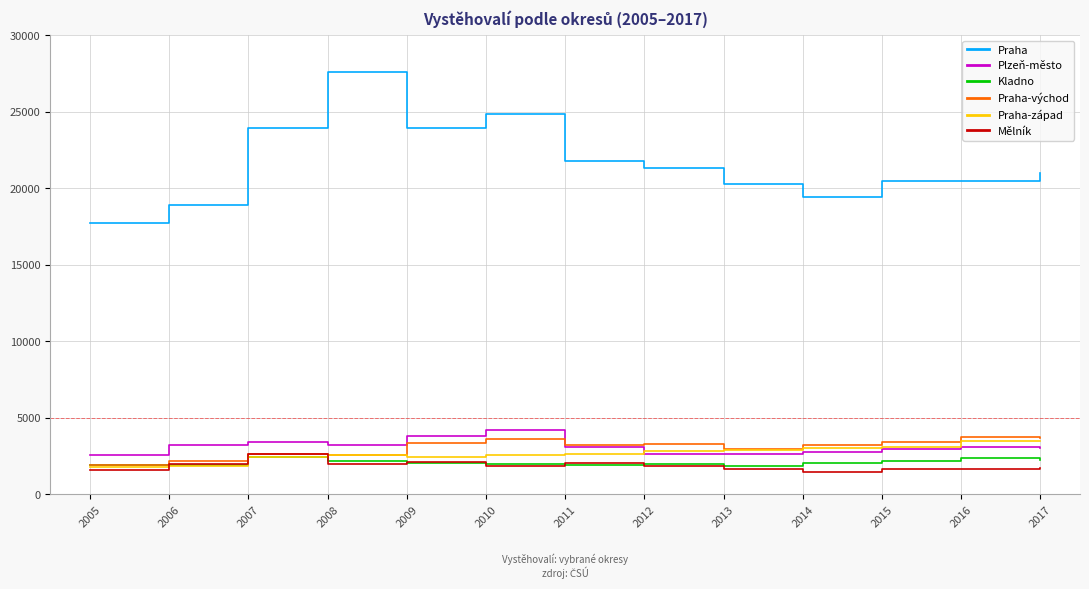

At how many categories does at least one series exceed 16886?

13